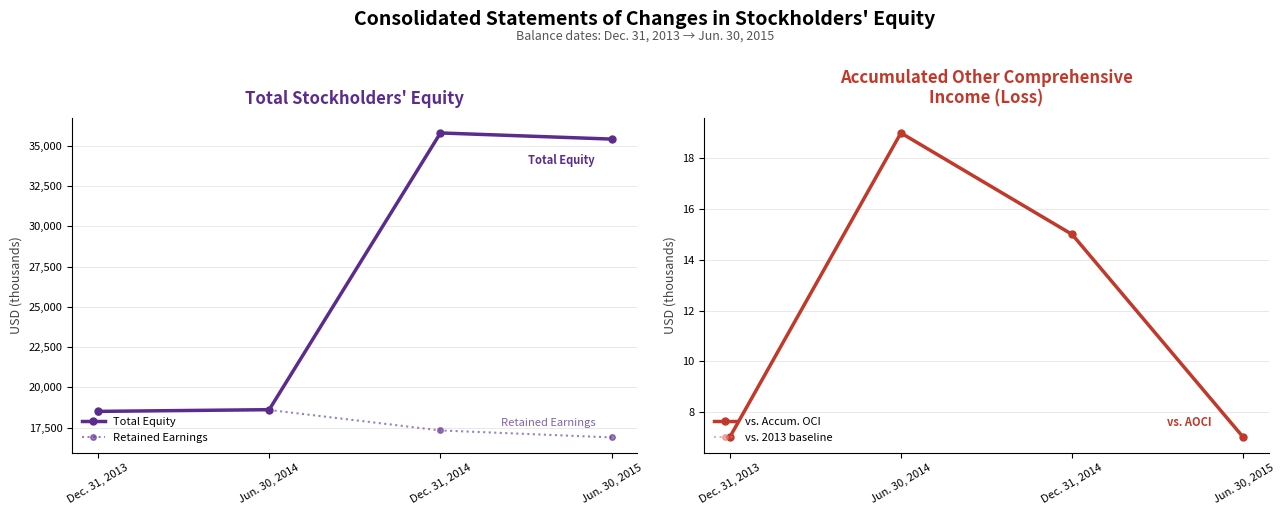

What position from the right is Dec. 31, 2013?

4